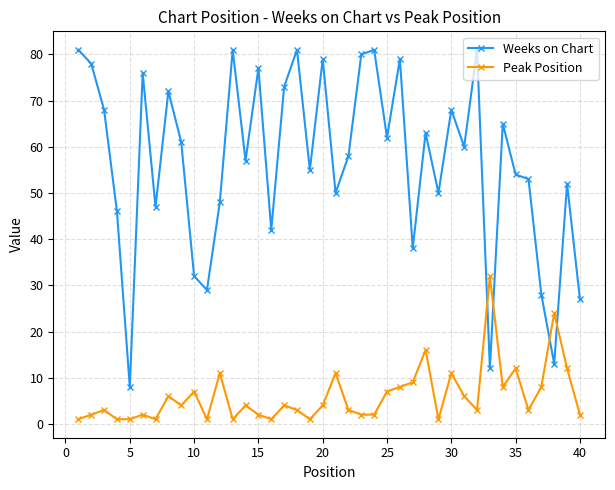

How many categories are shown in the chart?

40